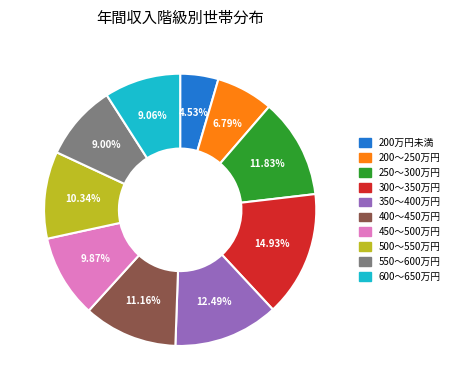

To the nearest percent, what portion does 200万円未満 represent?

5%